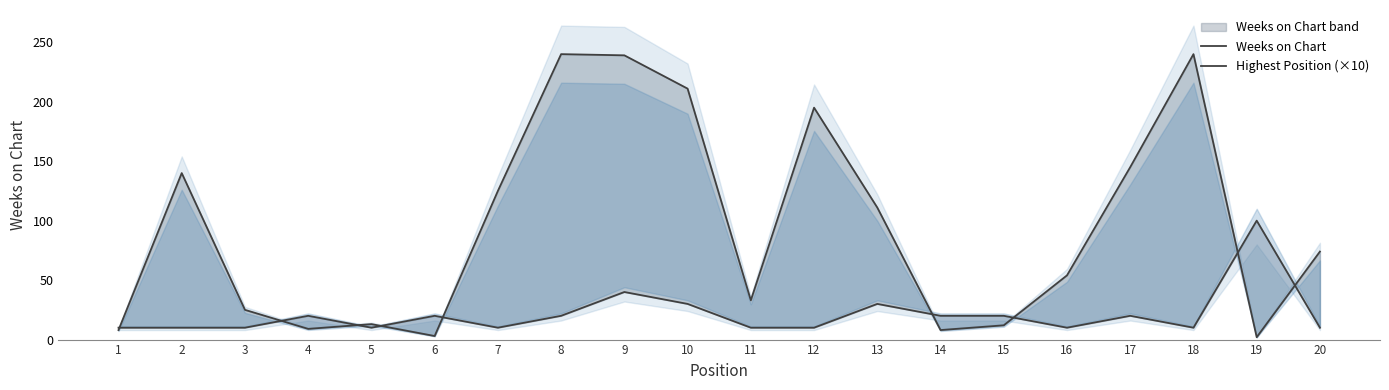

The Highest Position (×10) series shows 40 at 9. True or false?

True